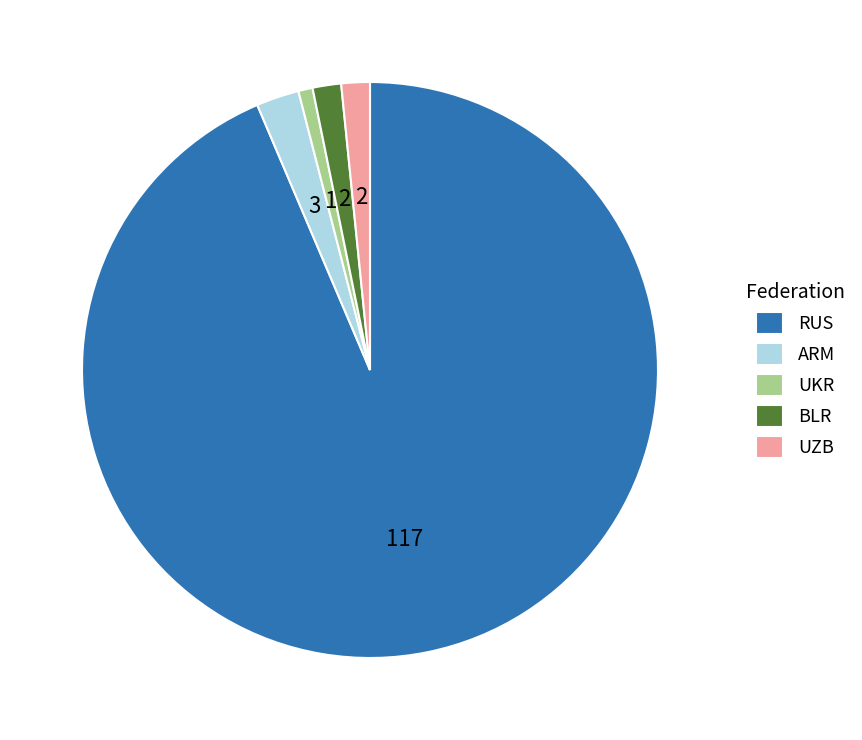

Is there a majority slice in this chart?

Yes